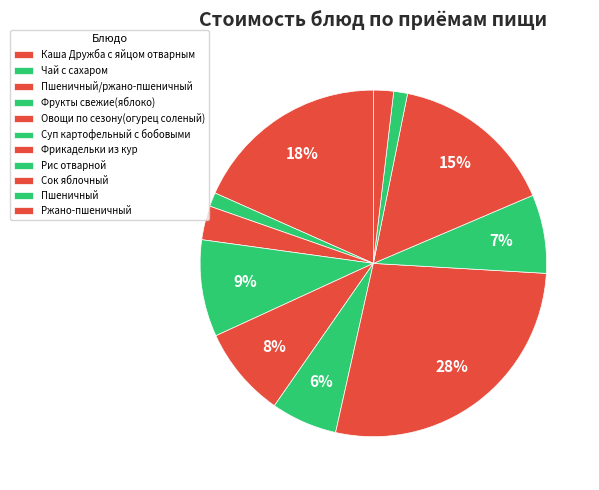

To the nearest percent, what is the difference between the largest and smallest slice percentages?

26%